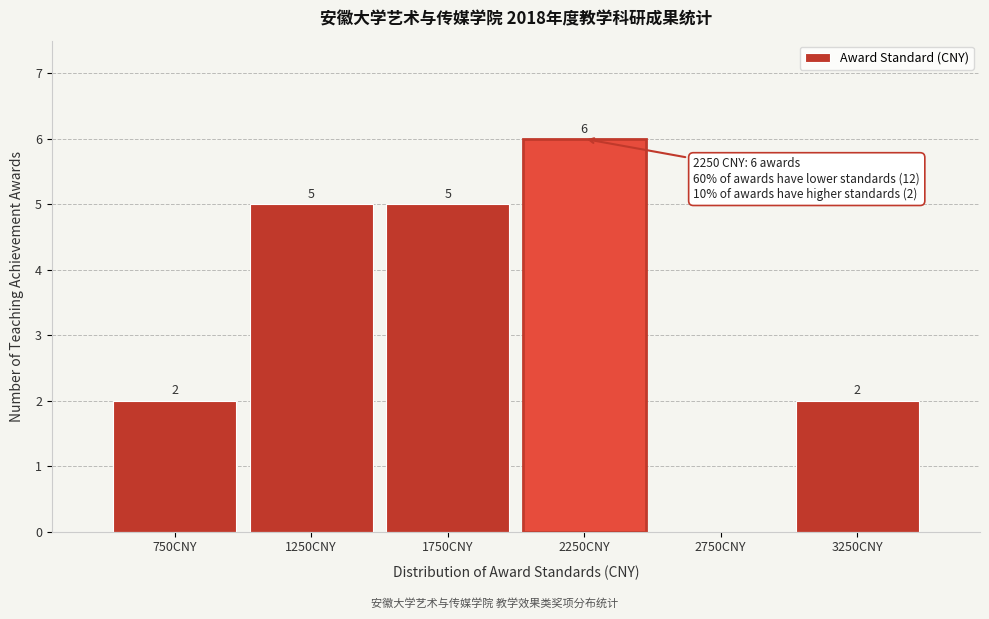

Which range on the x-axis has the tallest bar?

2000 to 2500